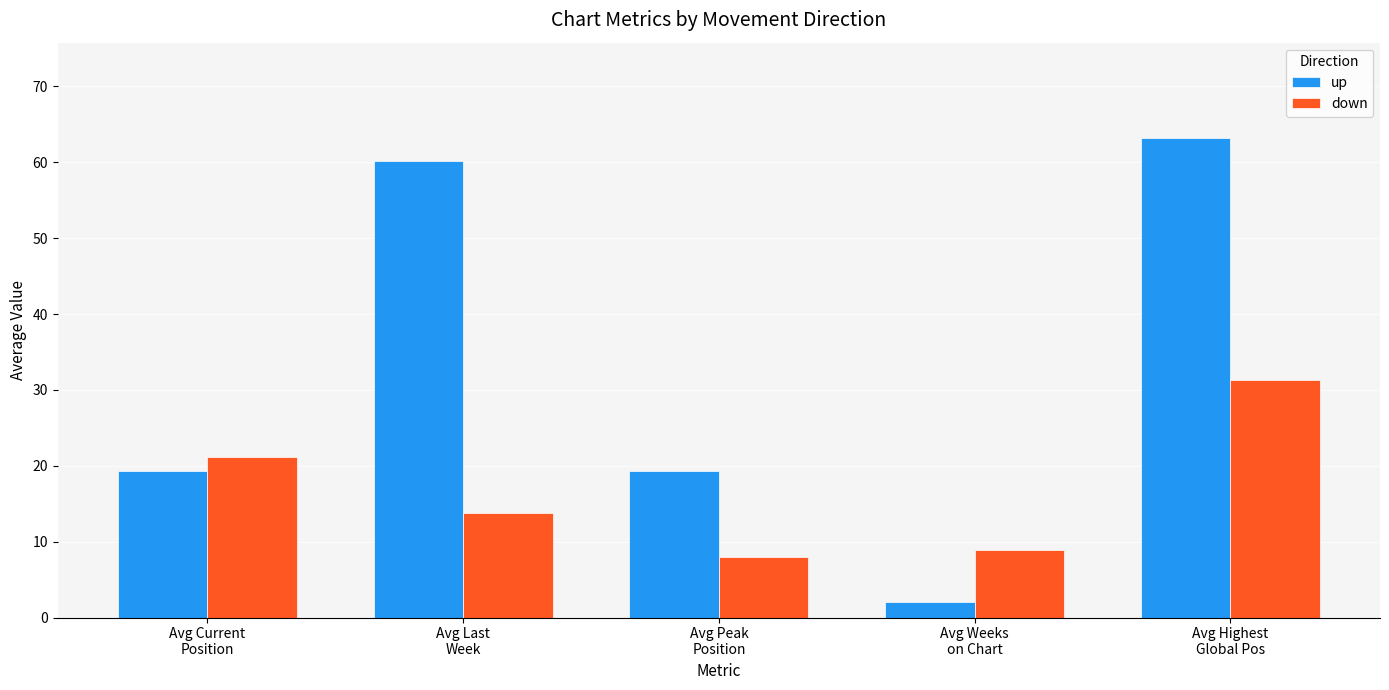

What position from the right is Avg Highest
Global Pos?

1